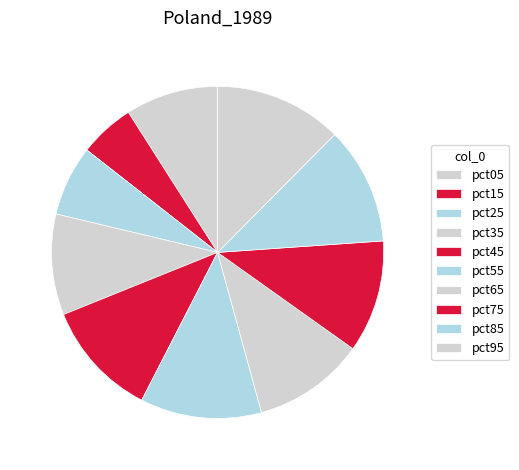

How many slices are in this pie chart?

10